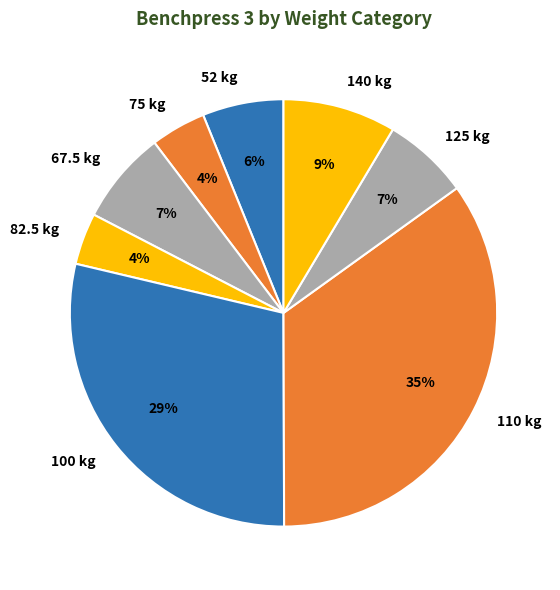

To the nearest percent, what portion does 125 kg represent?

7%